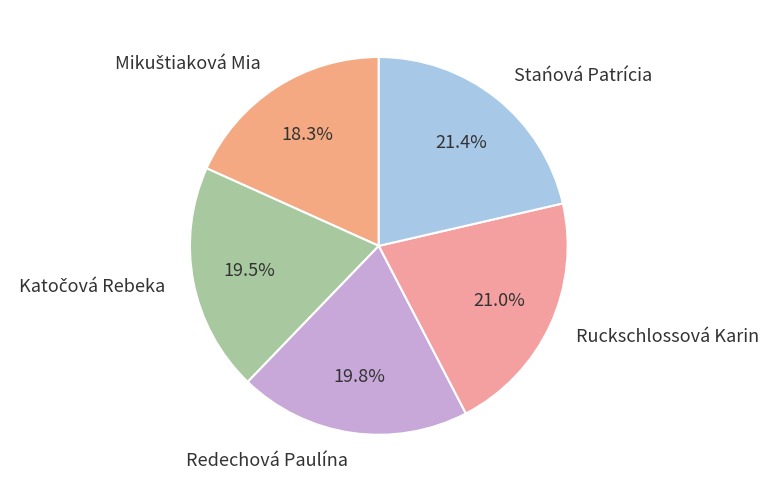

Which has a higher value, Redechová Paulína or Ruckschlossová Karin?

Ruckschlossová Karin